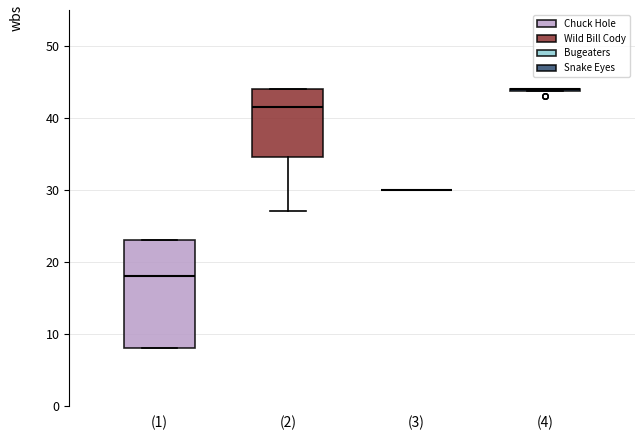

Comparing the boxes themselves (not the whiskers), which one is the tallest?

(1)